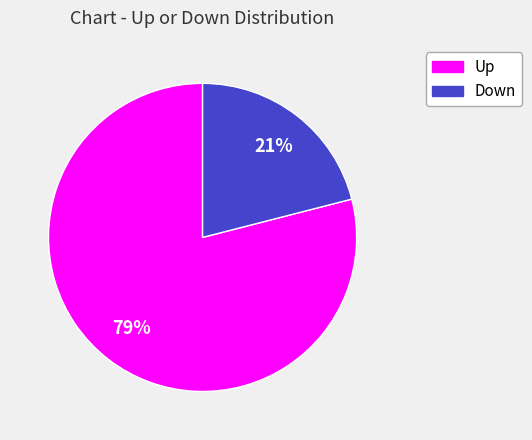

Is there any slice that represents more than half of the pie?

Yes